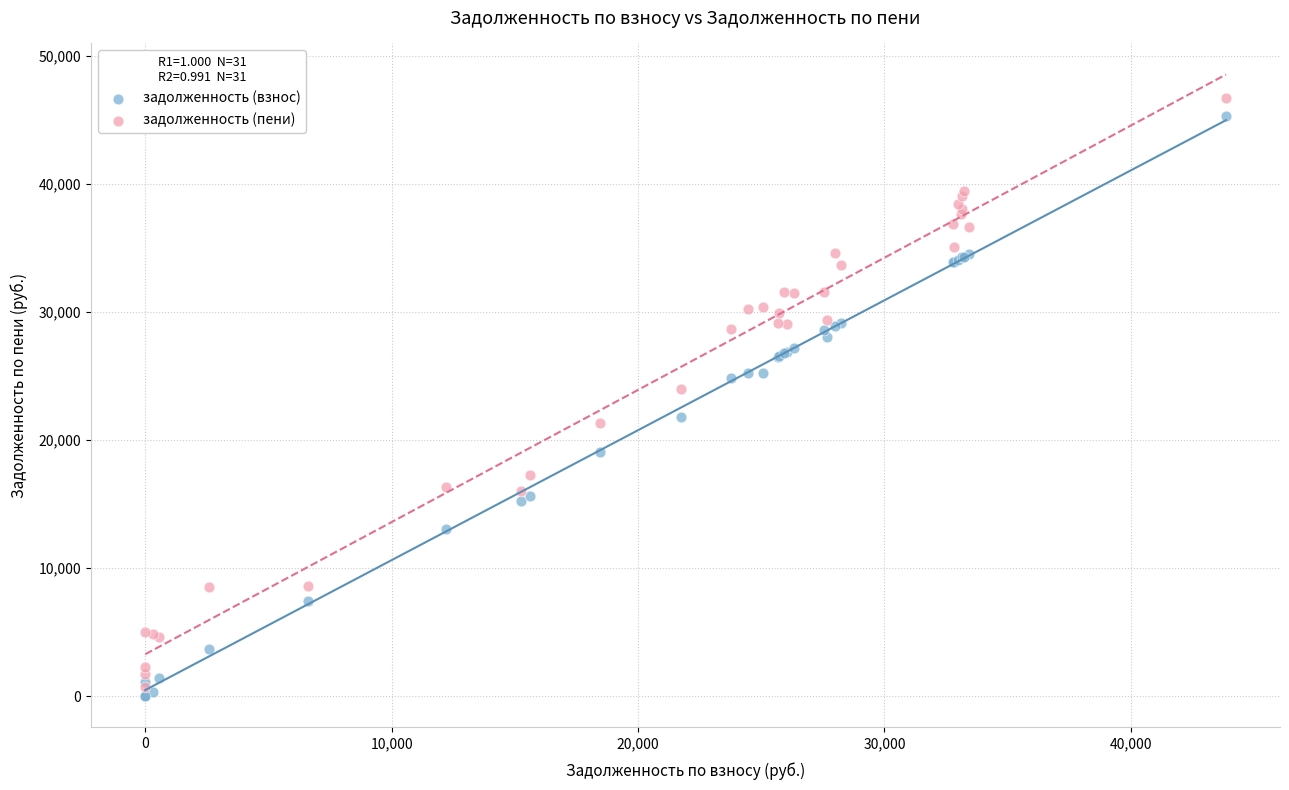

In the задолженность (взнос) series, what Y value is closest to 22656?

21843.2